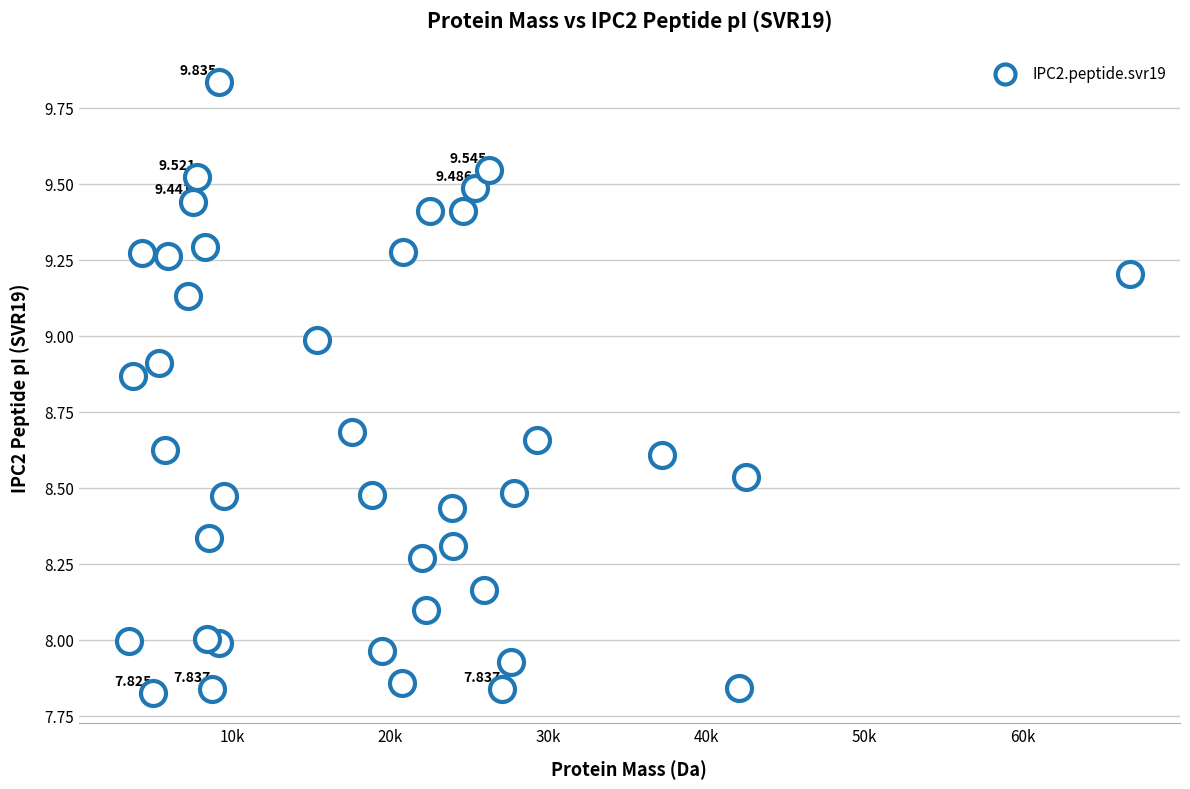

Count the number of points in this scatter plot.

40